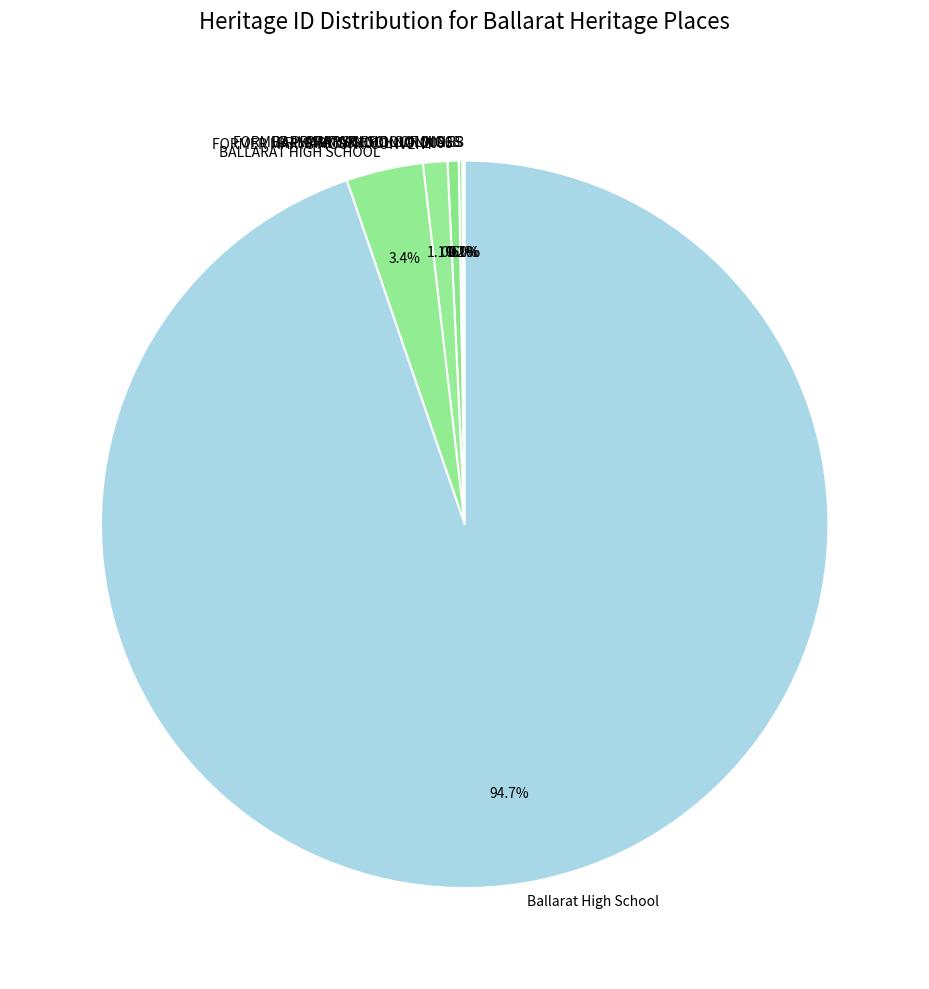

Which slice is the largest?

Ballarat High School